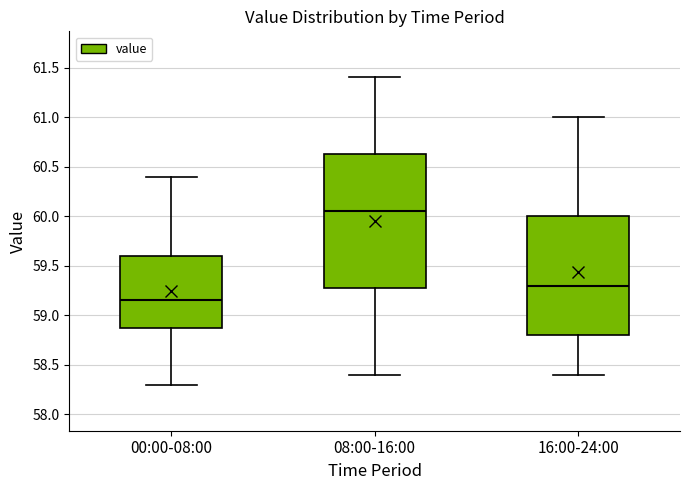

Comparing the boxes themselves (not the whiskers), which one is the tallest?

08:00-16:00